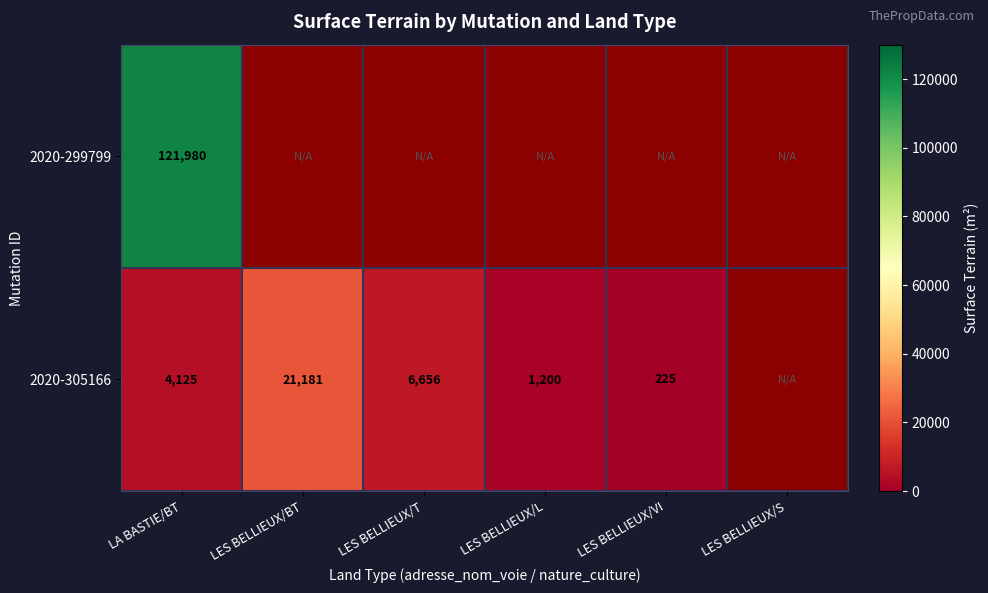

The 2020-305166 series shows 6318 at LES BELLIEUX/BT. True or false?

False